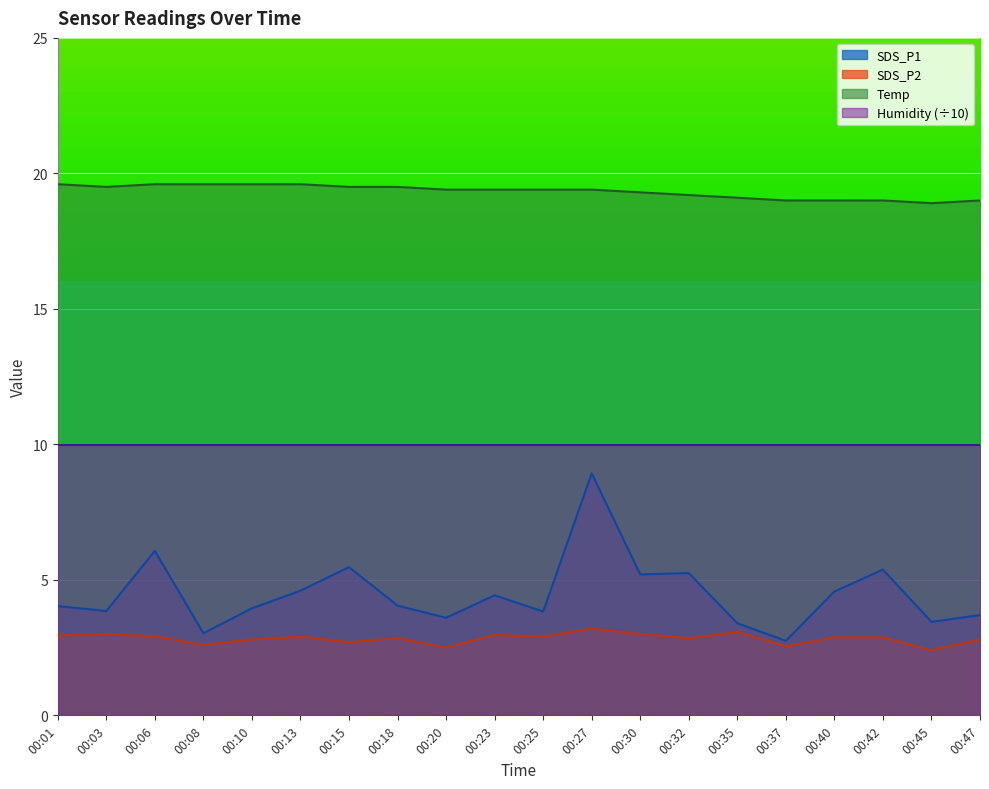

At how many categories does at least one series exceed 19?

15